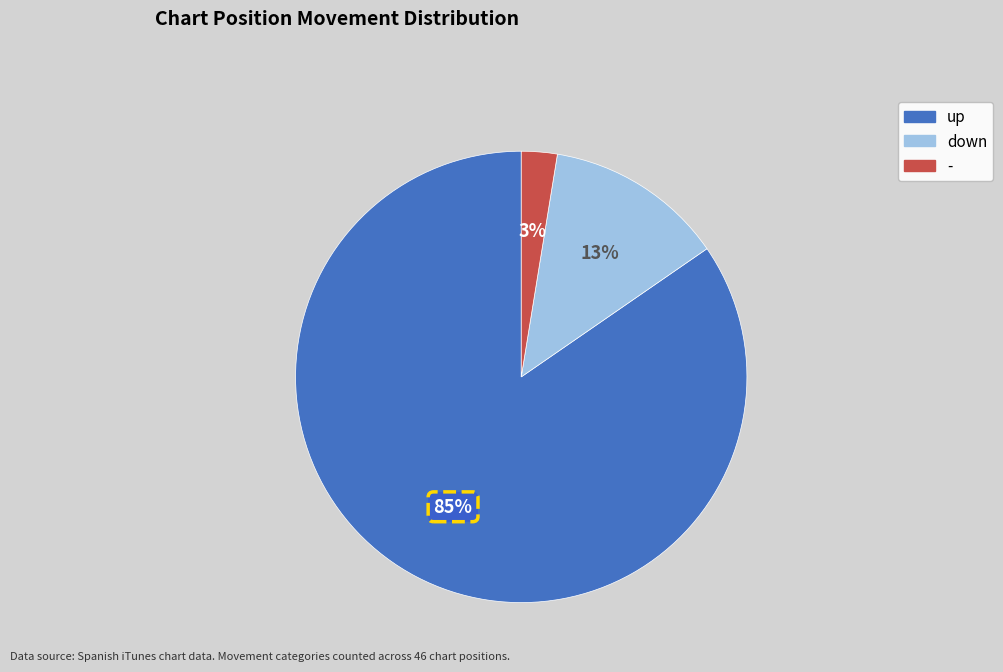

Rank the categories by value from lowest to highest.

-, down, up